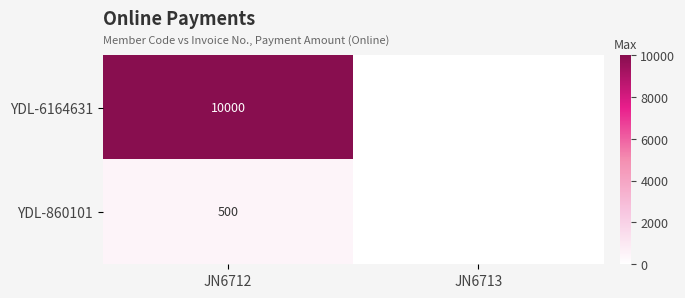

Is the value of YDL-6164631 at JN6712 greater than the value of YDL-860101 at JN6712?

Yes